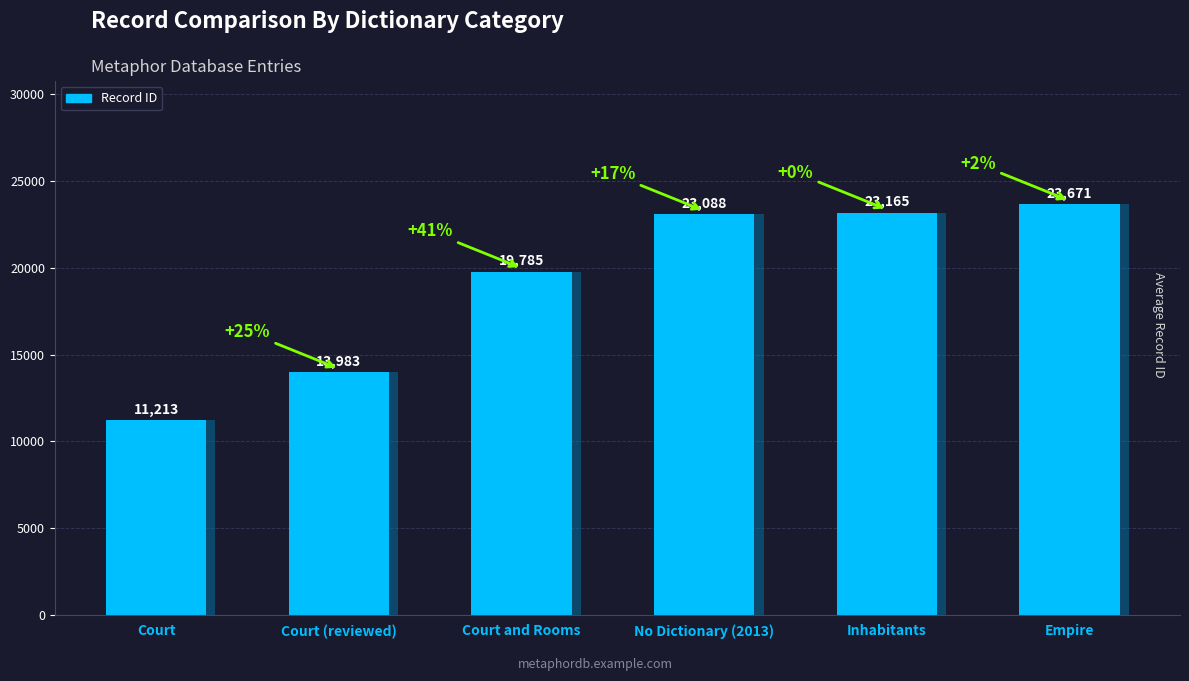

What is the approximate value at Inhabitants, to the nearest 10?

23160